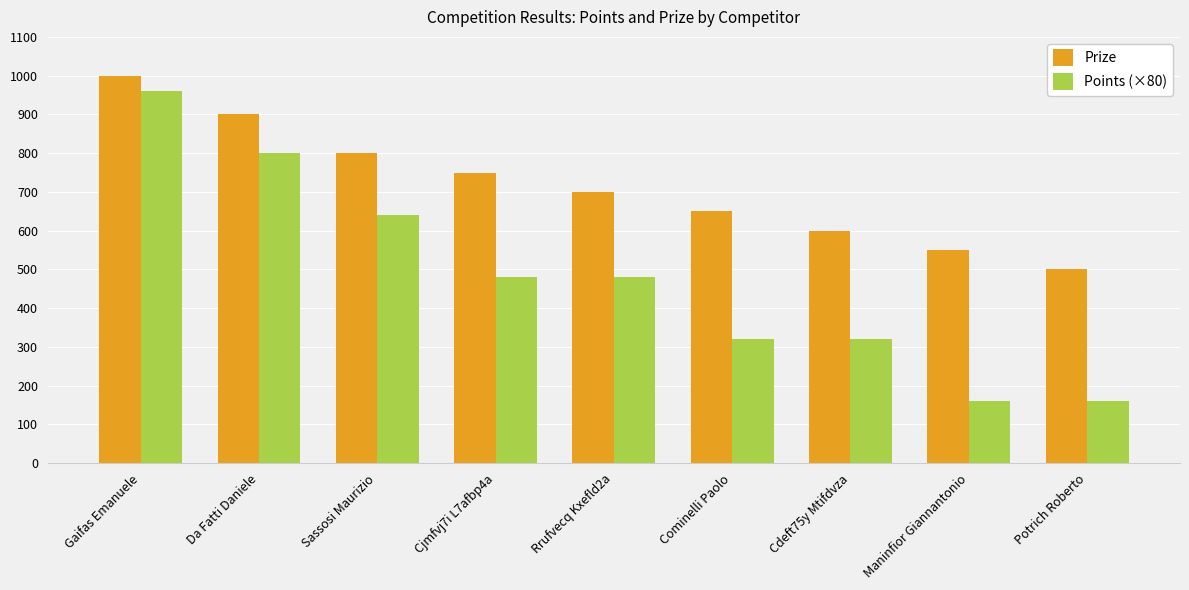

Is it true that Points (×80) equals 160 at Potrich Roberto?

True